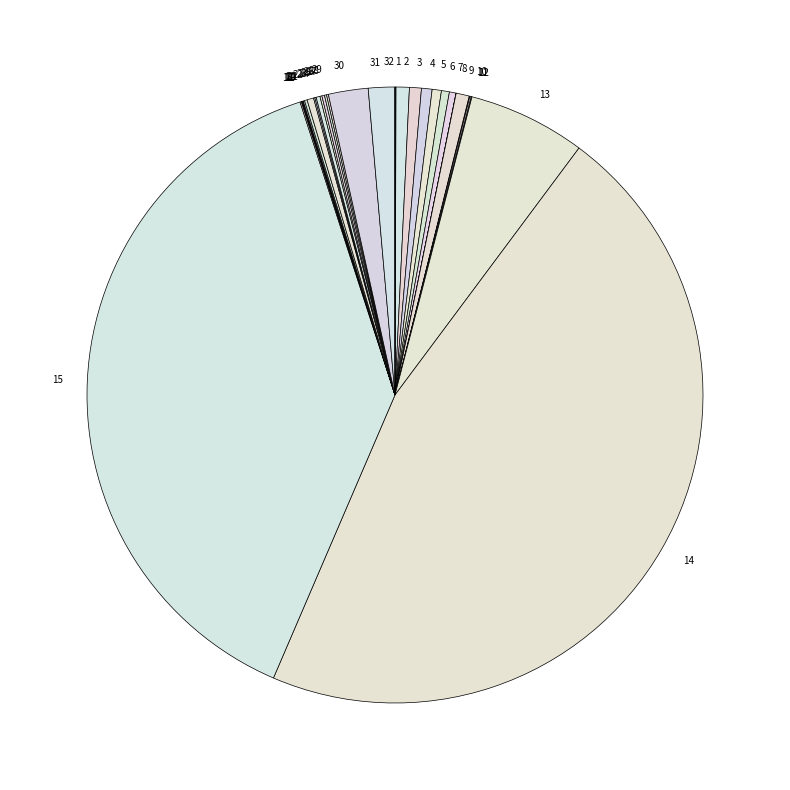

The 6 slice represents 0% of the pie. True or false?

True